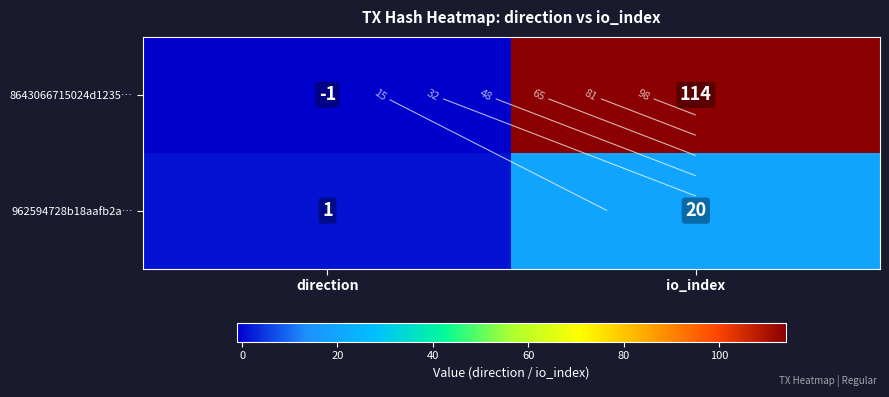

Which category has the highest value across all series?

io_index